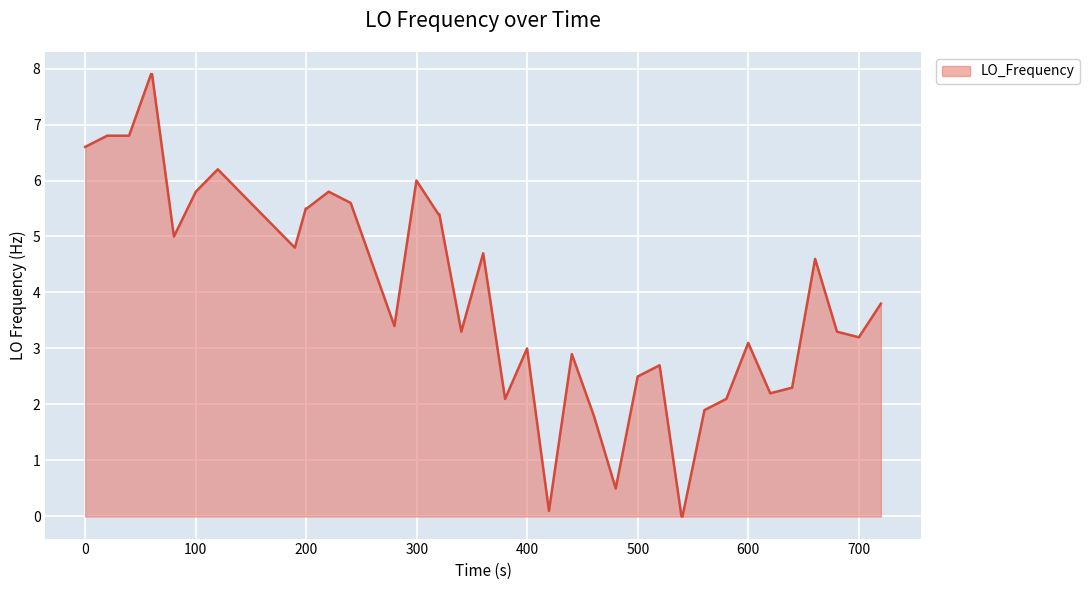

What is the greatest value displayed?

7.9